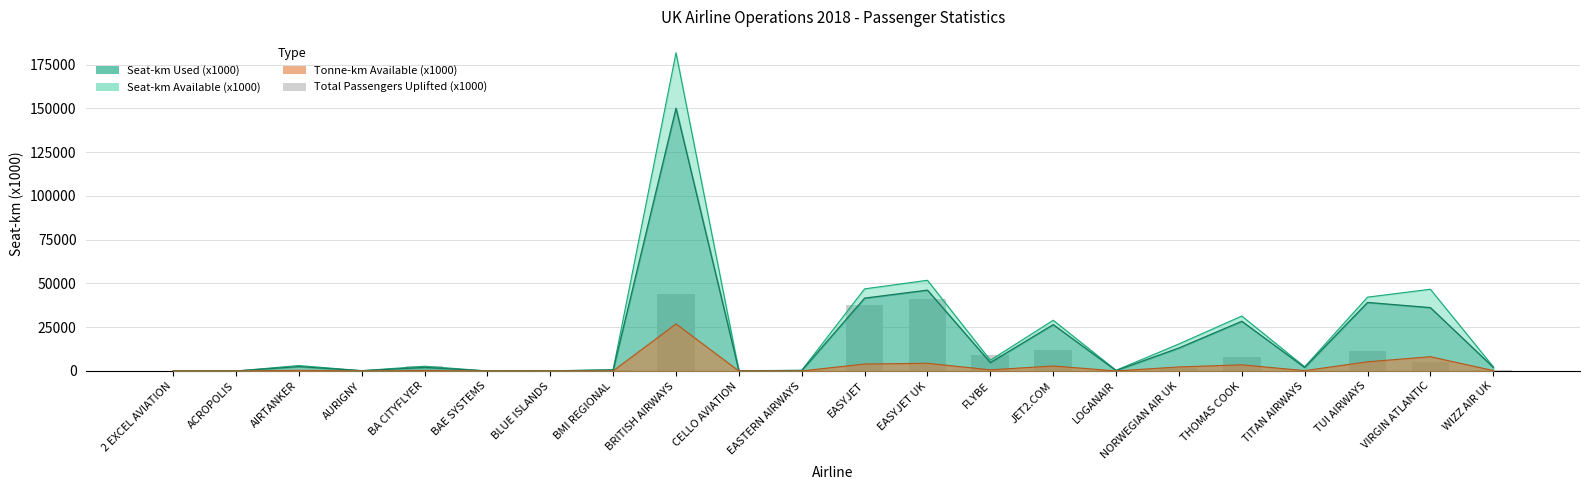

What is the label of the 20th bar from the right?

AIRTANKER